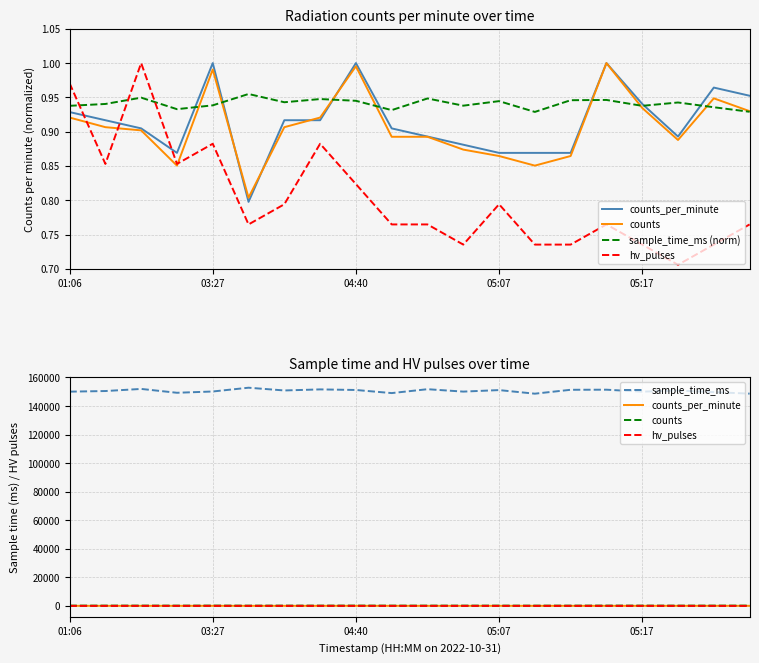

At how many categories does at least one series exceed 62081?

20